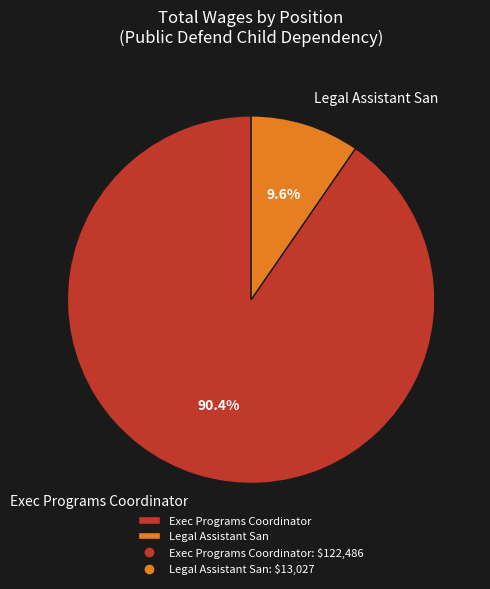

To the nearest percent, what is the average slice percentage?

50%